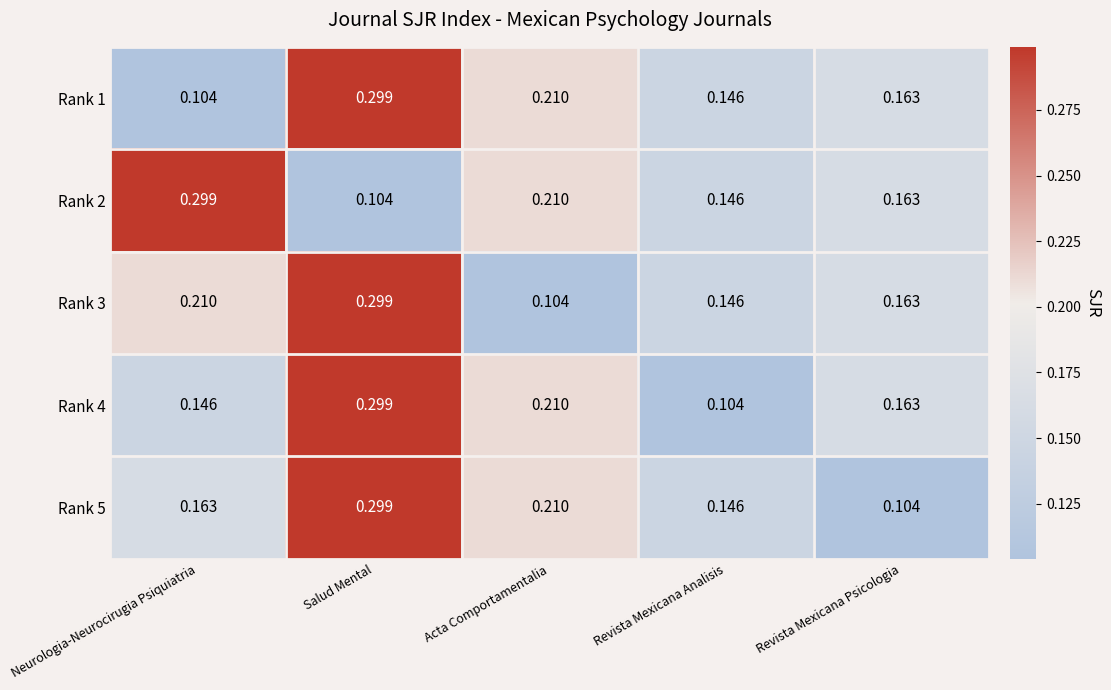

At which category is the sum across all series the highest?

Salud Mental